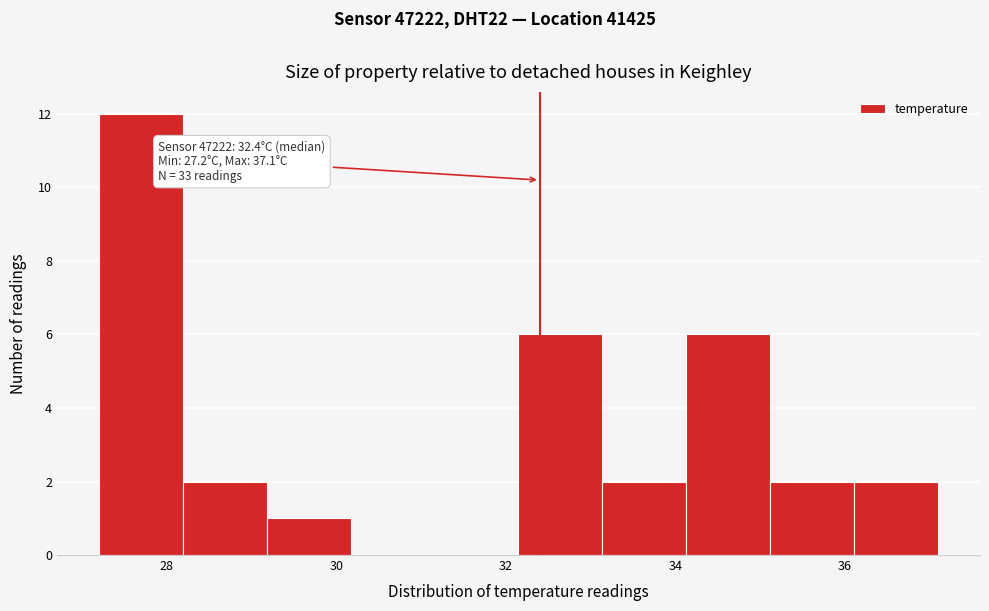

Over which range of the x-axis is the bar tallest?

27.2 to 28.2